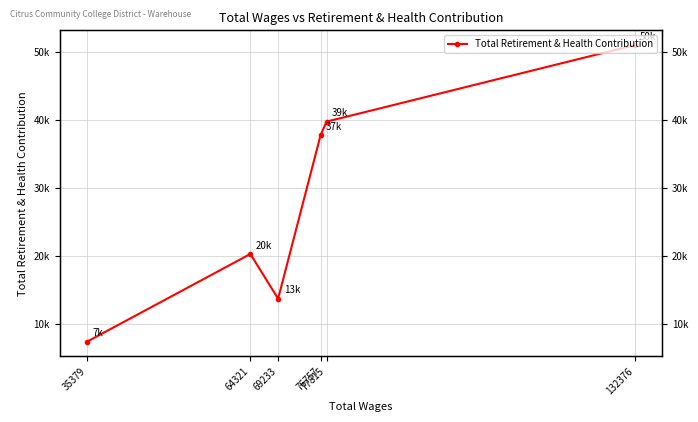

At which label is the value closest to 29132?

76757